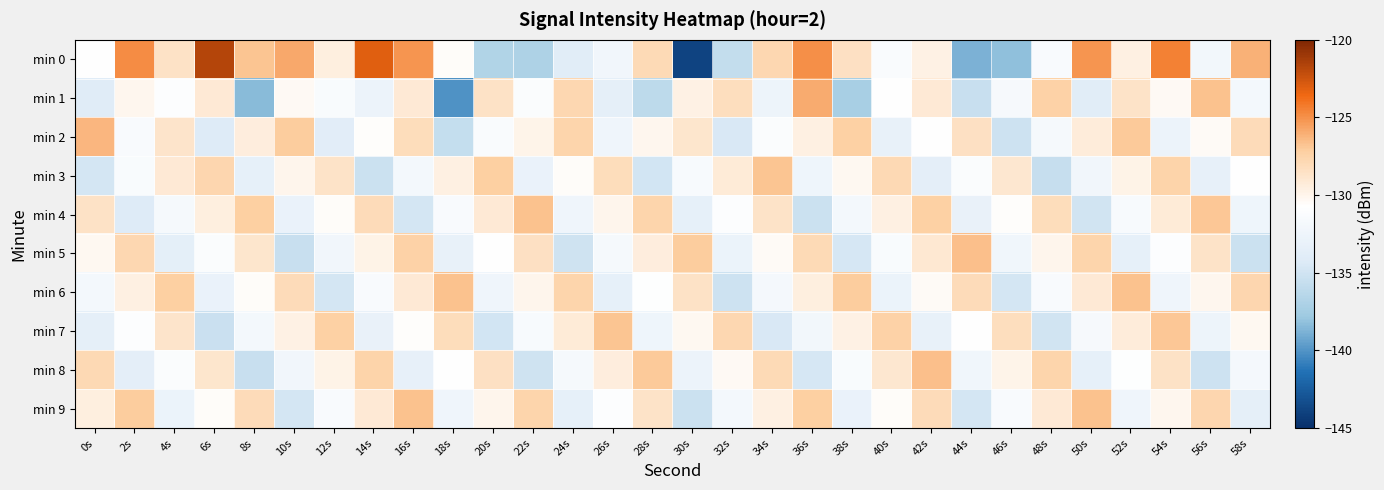

Reading left to right, transcribe all the data shown in this chart.

min 0: 0s=-130.7	2s=-124.8	4s=-128.6	6s=-121.7	8s=-126.8	10s=-125.8	12s=-129.5	14s=-123.0	16s=-125.2	18s=-130.5	20s=-136.7	22s=-137.0	24s=-133.9	26s=-132.2	28s=-128.0	30s=-143.8	32s=-135.7	34s=-127.7	36s=-124.9	38s=-128.5	40s=-131.3	42s=-129.7	44s=-138.8	46s=-138.2	48s=-131.5	50s=-125.2	52s=-129.6	54s=-124.4	56s=-132.0	58s=-126.1
min 1: 0s=-134.1	2s=-130.1	4s=-131.0	6s=-129.1	8s=-138.4	10s=-130.3	12s=-131.4	14s=-132.8	16s=-129.1	18s=-140.0	20s=-128.5	22s=-131.2	24s=-127.8	26s=-133.4	28s=-136.1	30s=-129.7	32s=-128.3	34s=-132.6	36s=-125.9	38s=-137.2	40s=-130.8	42s=-129.1	44s=-135.5	46s=-131.7	48s=-127.4	50s=-133.9	52s=-128.6	54s=-130.3	56s=-126.7	58s=-132.0
min 2: 0s=-126.3	2s=-131.5	4s=-128.7	6s=-134.2	8s=-129.4	10s=-127.1	12s=-133.8	14s=-130.6	16s=-128.2	18s=-135.7	20s=-131.3	22s=-129.9	24s=-127.6	26s=-132.4	28s=-130.1	30s=-128.8	32s=-134.5	34s=-131.2	36s=-129.6	38s=-127.3	40s=-133.1	42s=-130.7	44s=-128.4	46s=-135.2	48s=-131.8	50s=-129.3	52s=-127.0	54s=-132.7	56s=-130.4	58s=-128.1
min 3: 0s=-134.8	2s=-131.4	4s=-129.1	6s=-127.7	8s=-133.3	10s=-130.0	12s=-128.6	14s=-135.3	16s=-132.0	18s=-129.6	20s=-127.2	22s=-132.9	24s=-130.5	26s=-128.2	28s=-134.9	30s=-131.6	32s=-129.2	34s=-126.8	36s=-132.5	38s=-130.2	40s=-127.9	42s=-133.6	44s=-131.2	46s=-128.9	48s=-135.6	50s=-132.2	52s=-129.8	54s=-127.5	56s=-133.2	58s=-130.8
min 4: 0s=-128.5	2s=-134.2	4s=-131.8	6s=-129.5	8s=-127.2	10s=-132.9	12s=-130.5	14s=-128.1	16s=-134.8	18s=-131.5	20s=-129.1	22s=-126.7	24s=-132.4	26s=-130.0	28s=-127.6	30s=-133.3	32s=-131.0	34s=-128.6	36s=-135.3	38s=-132.0	40s=-129.6	42s=-127.3	44s=-133.0	46s=-130.6	48s=-128.2	50s=-135.0	52s=-131.6	54s=-129.2	56s=-126.9	58s=-132.5
min 5: 0s=-130.2	2s=-127.8	4s=-133.5	6s=-131.2	8s=-128.8	10s=-135.5	12s=-132.2	14s=-129.8	16s=-127.4	18s=-133.1	20s=-130.7	22s=-128.4	24s=-135.1	26s=-131.8	28s=-129.4	30s=-127.1	32s=-132.8	34s=-130.4	36s=-128.0	38s=-134.7	40s=-131.4	42s=-129.0	44s=-126.6	46s=-132.3	48s=-130.0	50s=-127.6	52s=-133.3	54s=-131.0	56s=-128.6	58s=-135.3
min 6: 0s=-132.0	2s=-129.6	4s=-127.2	6s=-132.9	8s=-130.5	10s=-128.1	12s=-134.8	14s=-131.5	16s=-129.1	18s=-126.7	20s=-132.4	22s=-130.0	24s=-127.6	26s=-133.3	28s=-130.9	30s=-128.5	32s=-135.2	34s=-131.9	36s=-129.5	38s=-127.1	40s=-132.8	42s=-130.4	44s=-128.1	46s=-134.8	48s=-131.5	50s=-129.1	52s=-126.7	54s=-132.4	56s=-130.1	58s=-127.7
min 7: 0s=-133.4	2s=-131.0	4s=-128.7	6s=-135.4	8s=-132.0	10s=-129.7	12s=-127.3	14s=-133.0	16s=-130.6	18s=-128.2	20s=-134.9	22s=-131.6	24s=-129.2	26s=-126.8	28s=-132.5	30s=-130.2	32s=-127.8	34s=-134.5	36s=-132.1	38s=-129.7	40s=-127.4	42s=-133.1	44s=-130.7	46s=-128.3	48s=-135.0	50s=-131.7	52s=-129.3	54s=-126.9	56s=-132.6	58s=-130.2
min 8: 0s=-127.9	2s=-133.6	4s=-131.2	6s=-128.8	8s=-135.5	10s=-132.2	12s=-129.8	14s=-127.5	16s=-133.2	18s=-130.8	20s=-128.4	22s=-135.1	24s=-131.8	26s=-129.4	28s=-127.0	30s=-132.7	32s=-130.3	34s=-128.0	36s=-134.7	38s=-131.4	40s=-128.9	42s=-126.6	44s=-132.3	46s=-129.9	48s=-127.6	50s=-133.3	52s=-130.9	54s=-128.5	56s=-135.2	58s=-131.9
min 9: 0s=-129.5	2s=-127.1	4s=-132.8	6s=-130.5	8s=-128.1	10s=-134.8	12s=-131.5	14s=-129.1	16s=-126.7	18s=-132.4	20s=-130.0	22s=-127.6	24s=-133.3	26s=-131.0	28s=-128.6	30s=-135.3	32s=-132.0	34s=-129.6	36s=-127.2	38s=-132.9	40s=-130.5	42s=-128.1	44s=-134.8	46s=-131.5	48s=-129.1	50s=-126.7	52s=-132.4	54s=-130.1	56s=-127.7	58s=-133.4